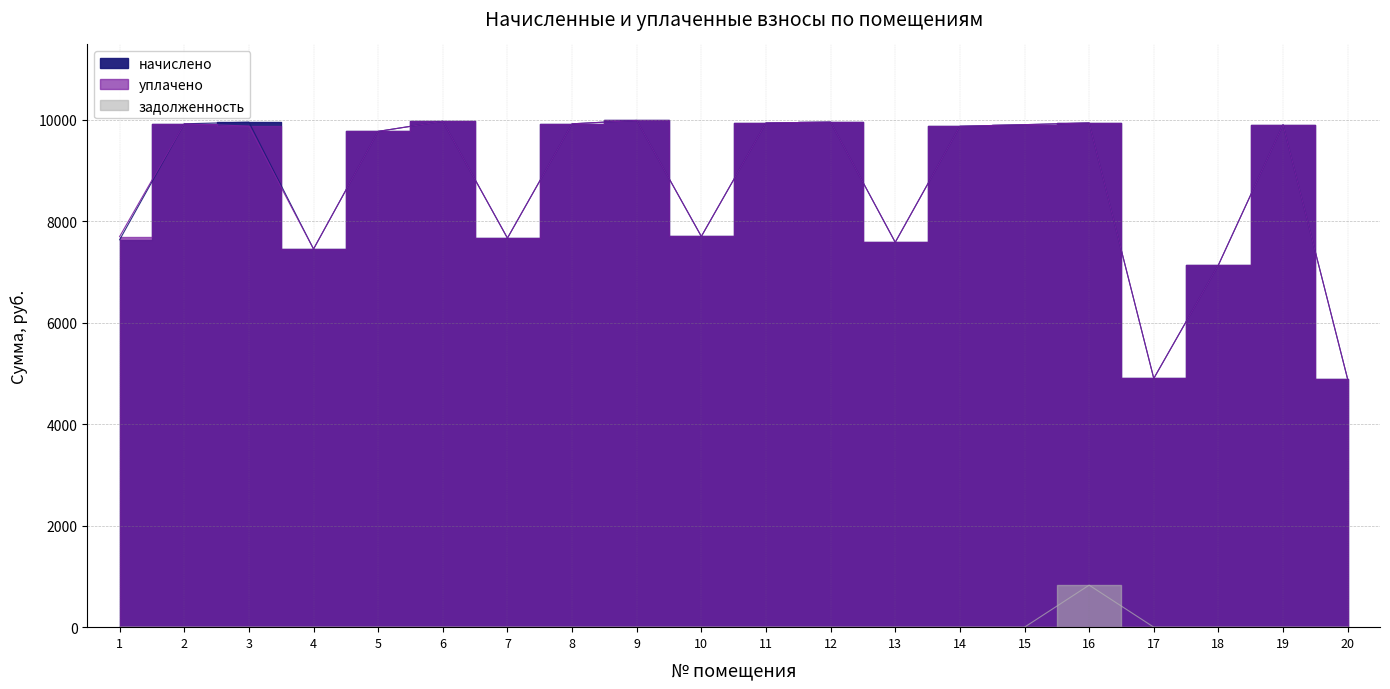

Between 7 and 6, which is larger?

6